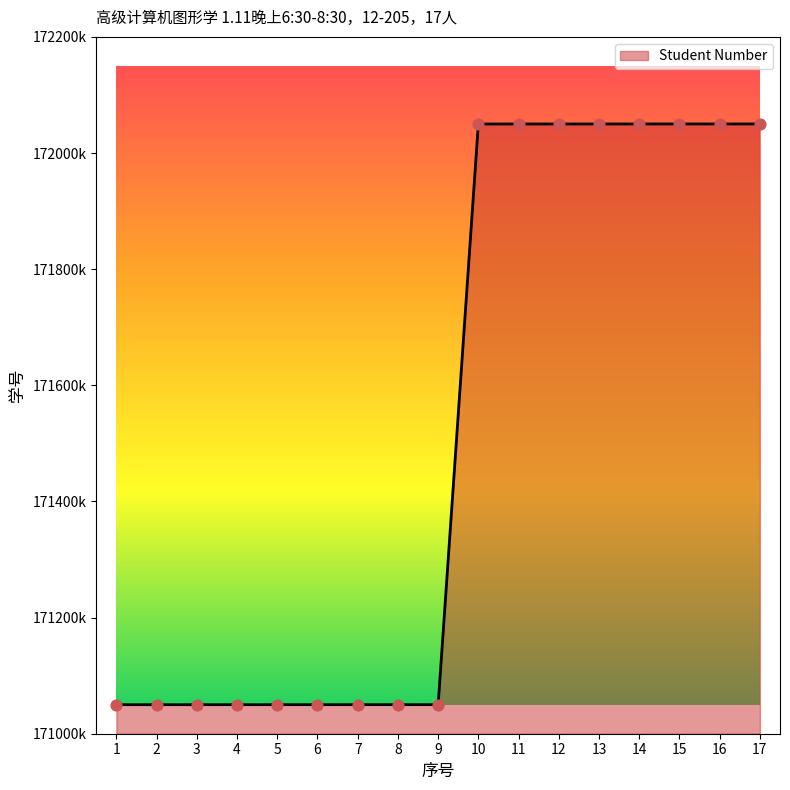

Is this an area chart (filled region under the line)?

Yes